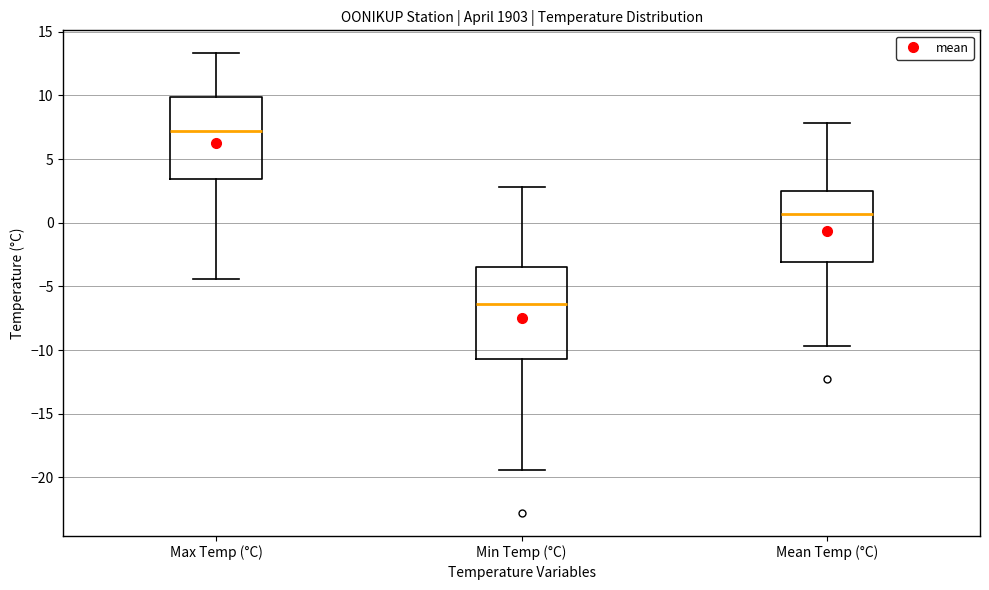

Reading left to right, transcribe this box plot: for each box, give where its median line is, the range the box spans, and where its two whiskers end, as read against the y-axis. The values are not printed on the chart, so give them approximately, as read against the axis.

Max Temp (°C): median 7.0, box 3.5 to 10.0, whiskers -4.5 to 13.5
Min Temp (°C): median -6.5, box -10.5 to -3.5, whiskers -19.5 to 3.0
Mean Temp (°C): median 0.5, box -3.0 to 2.5, whiskers -9.5 to 8.0